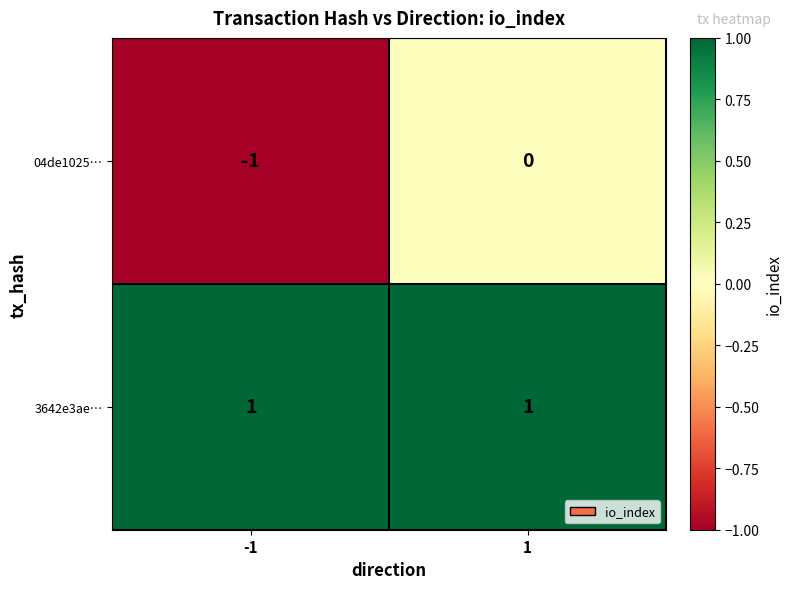

How many distinct data groups are displayed?

2